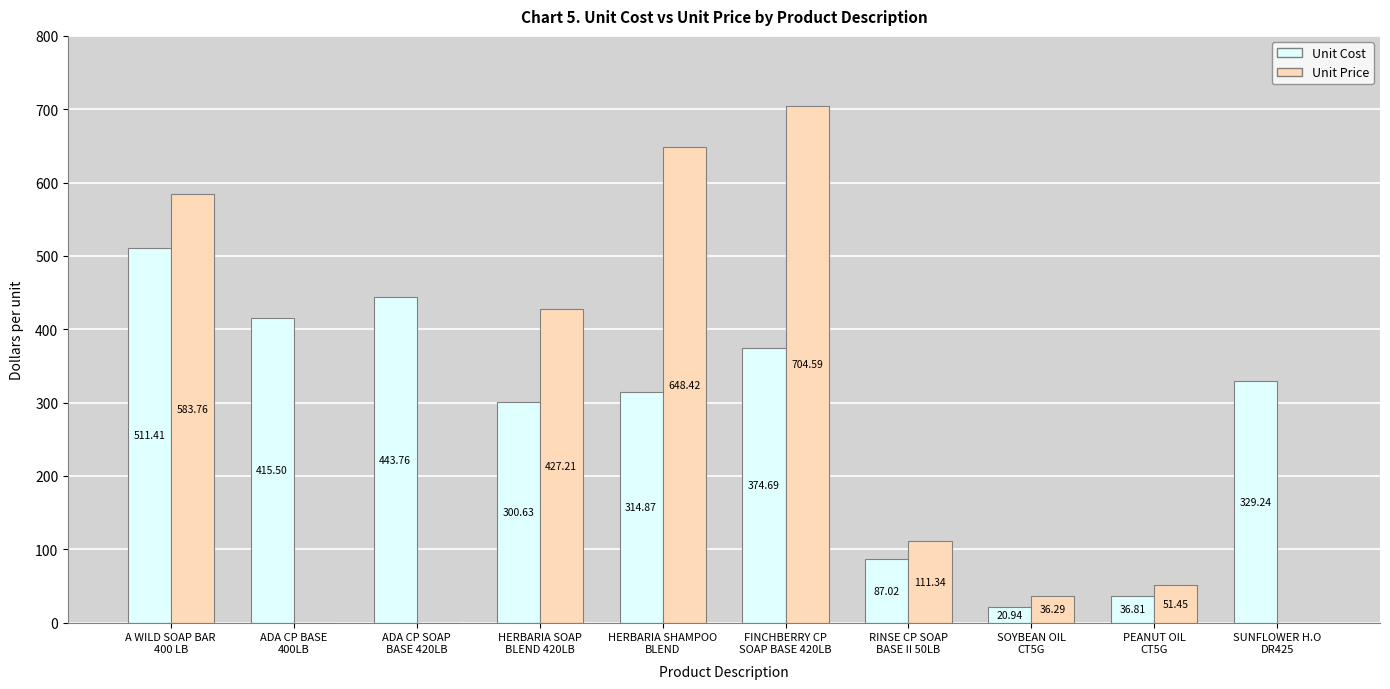

Which series has the largest total across all categories?

Unit Cost